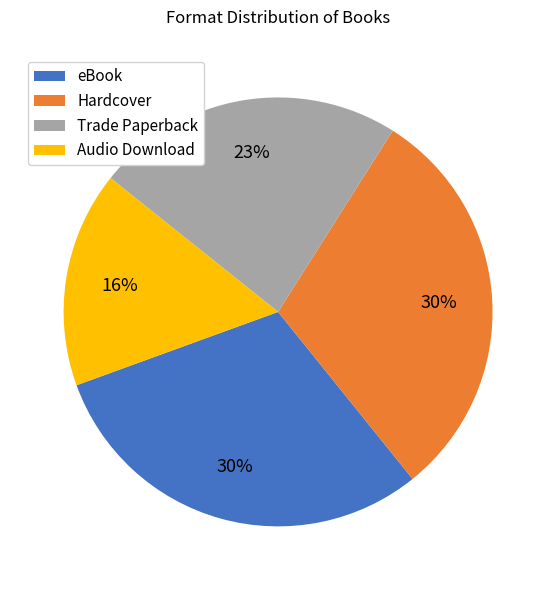

To the nearest percent, what is the average slice percentage?

25%